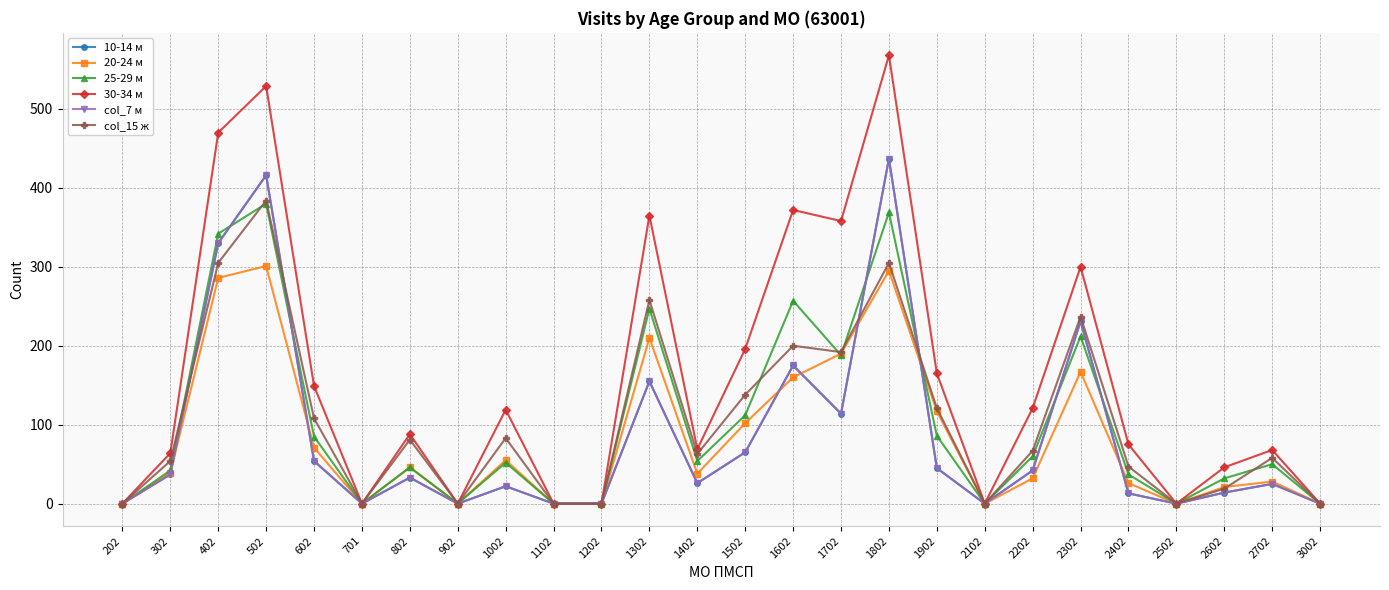

Which category has the highest value across all series?

1802